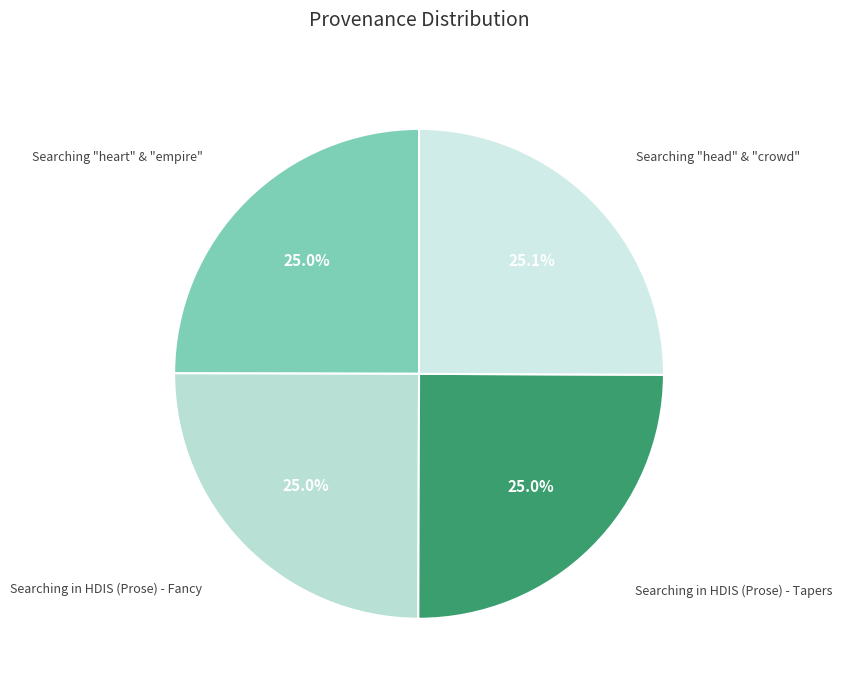

Which category has the biggest portion of the pie?

Searching "head" and "crowd" in HDIS